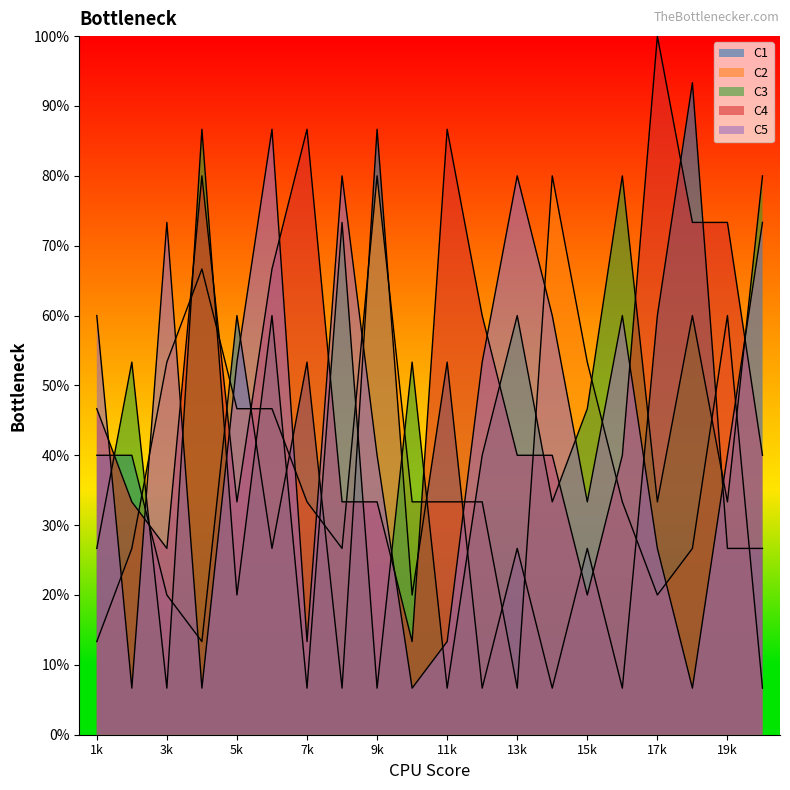

At 4, list the series in order from largest to smallest.

C3, C4, C2, C1, C5